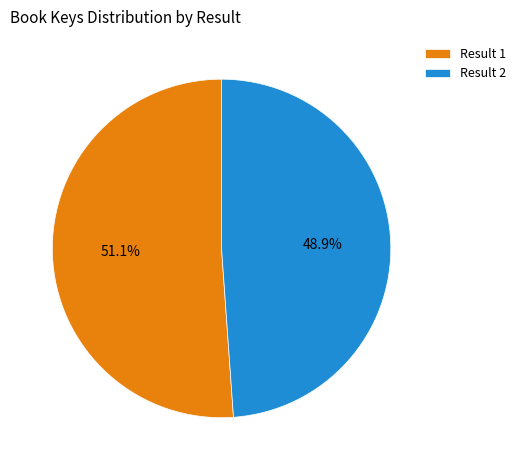

Which slice is the largest?

Result 1